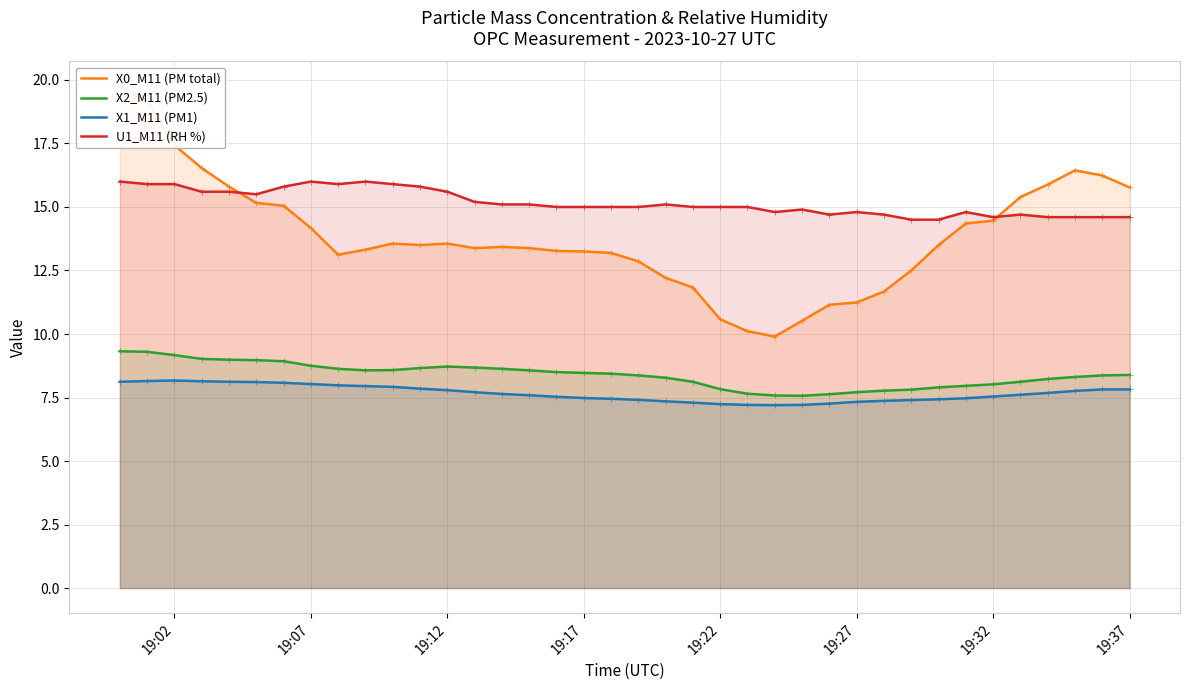

True or false: X2_M11 (PM2.5) and U1_M11 (RH %) intersect in this chart.

False